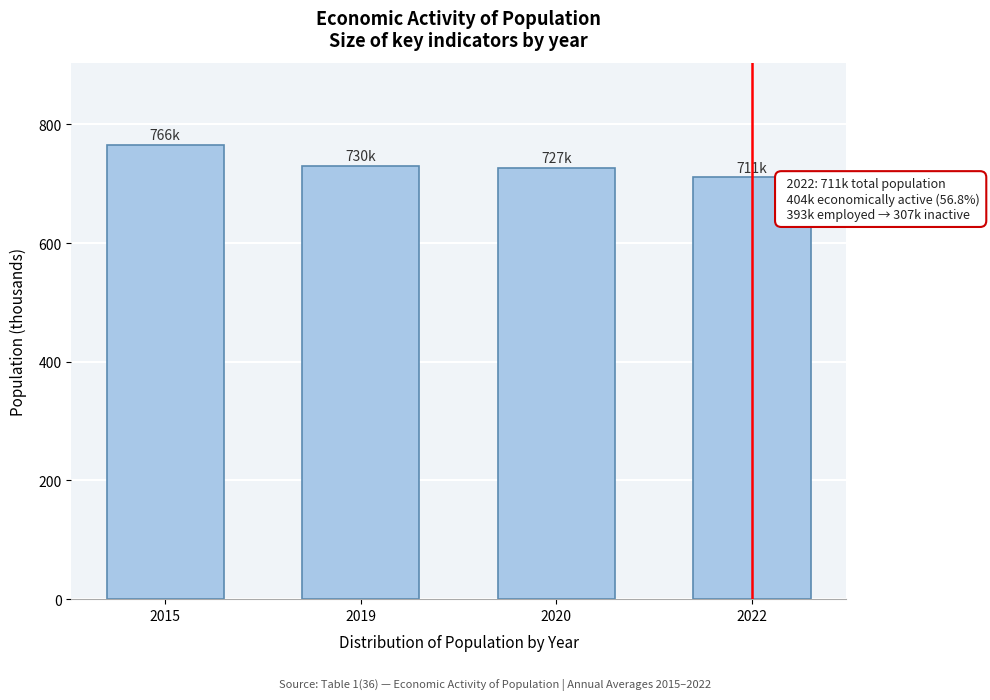

What is the ratio of the value at 2015 to the value at 2020?

1.1